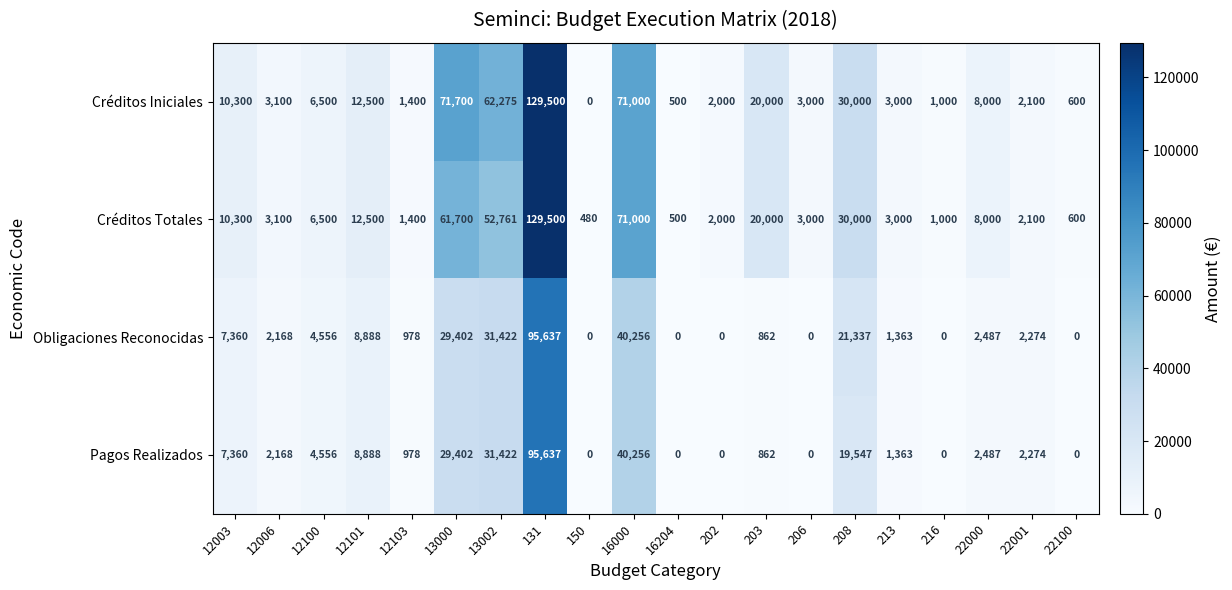

Where does the Obligaciones Reconocidas series first go above 2274?

12003